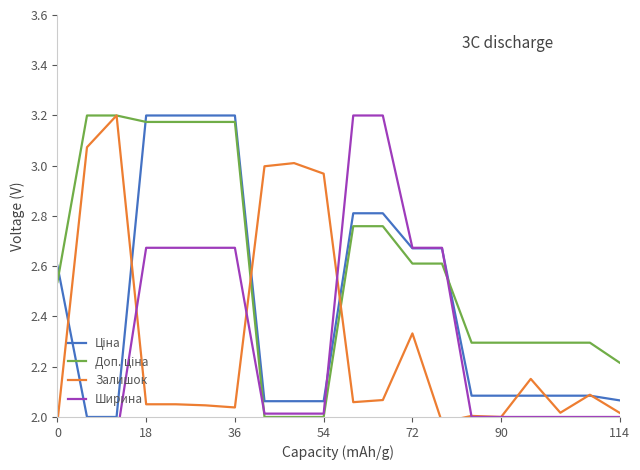

How many times do Доп. ціна and Ширина cross each other?

2